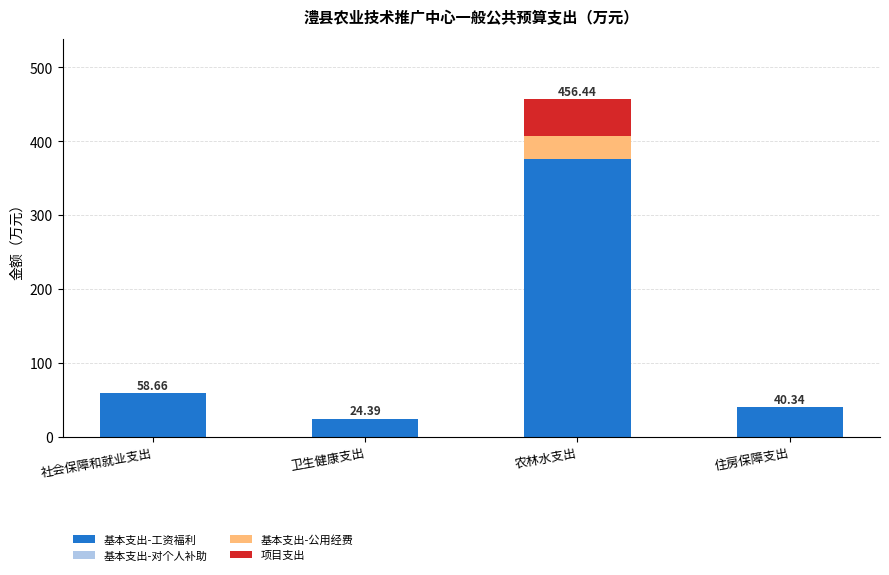

At which category is the sum across all series the highest?

农林水支出